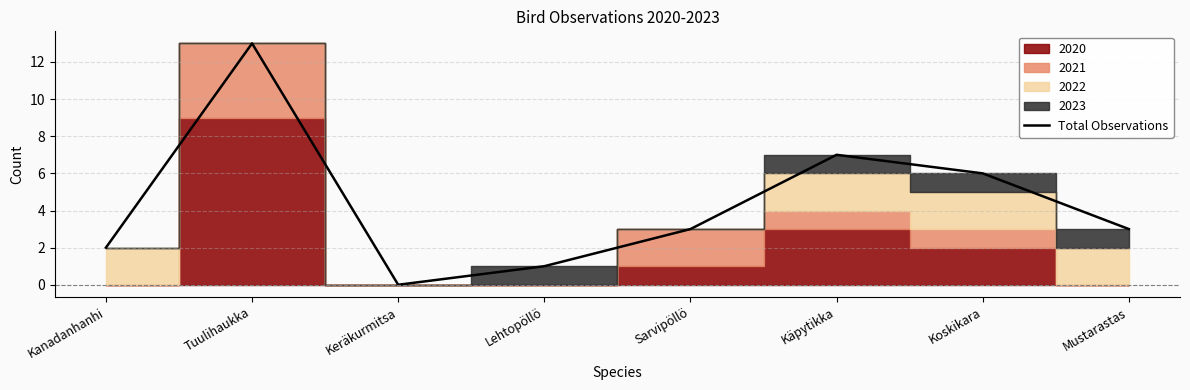

At which label does the data first exceed 3?

Tuulihaukka